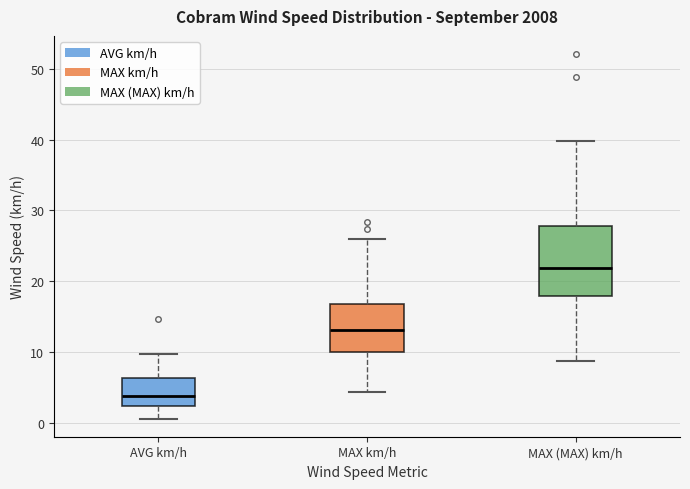

Which box's median line is the highest?

MAX (MAX) km/h